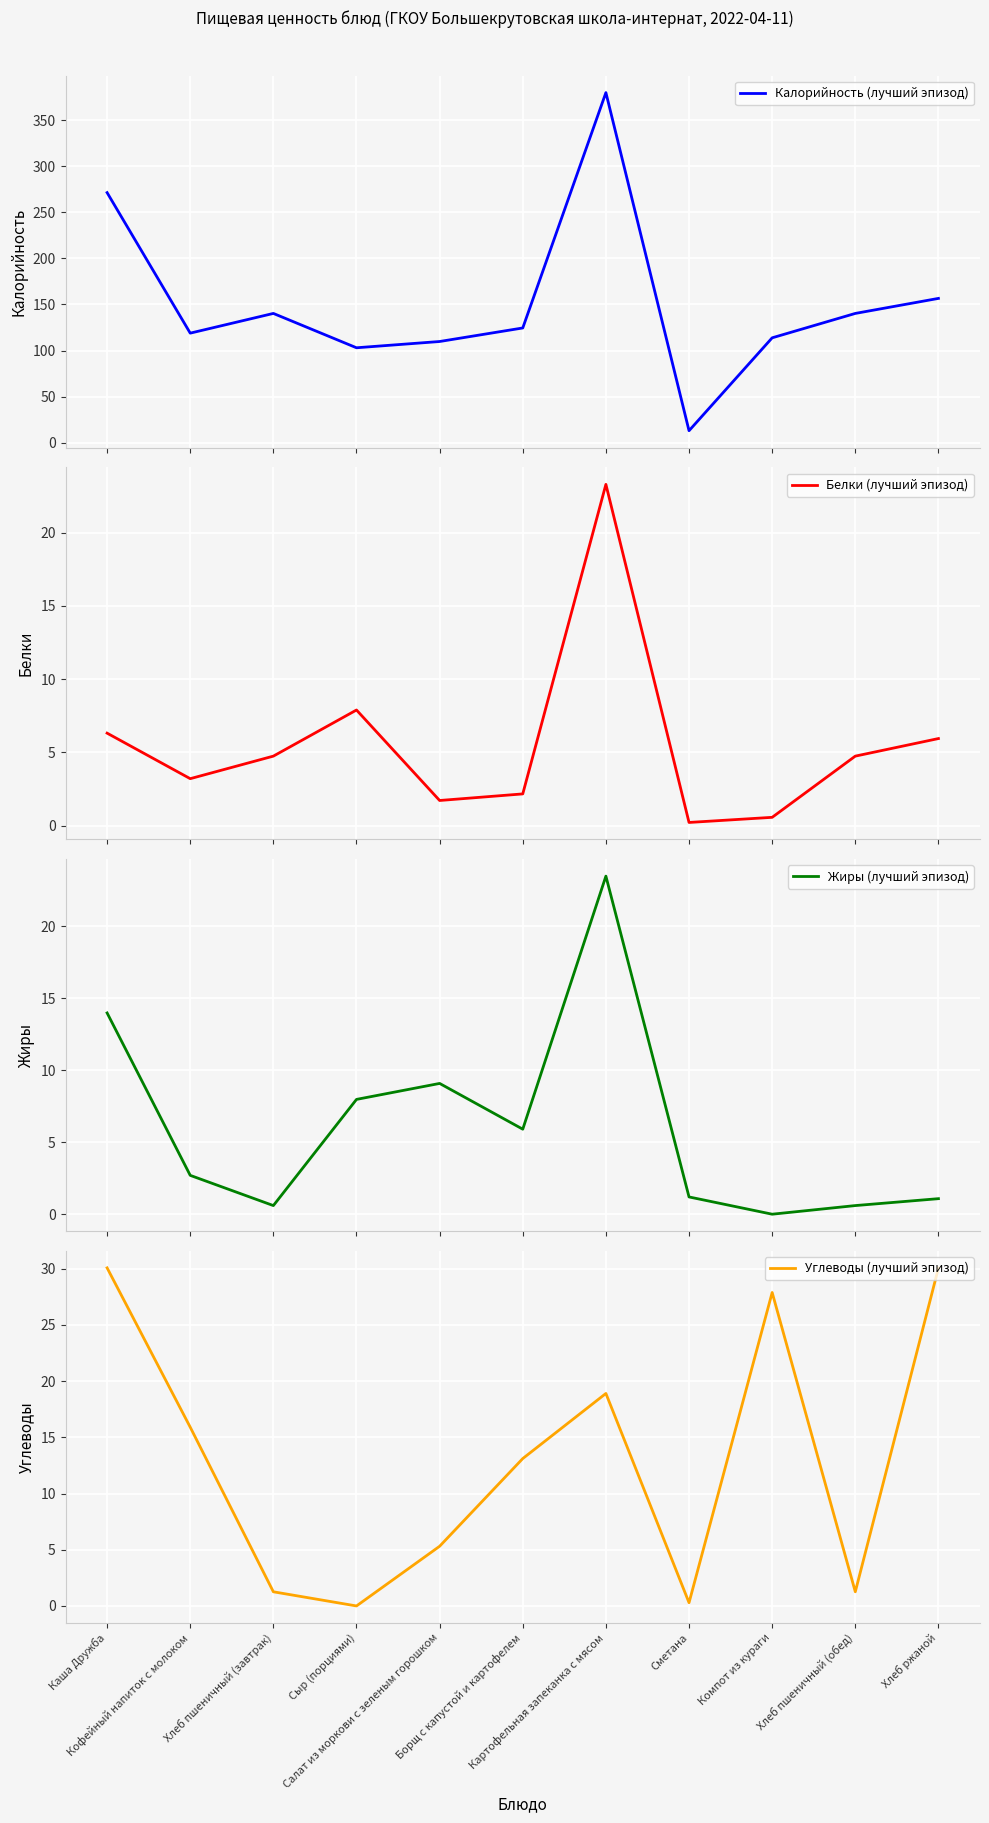

Where do Жиры (лучший эпизод) and Углеводы (лучший эпизод) first cross each other?

Хлеб пшеничный (завтрак) and Сыр (порциями)